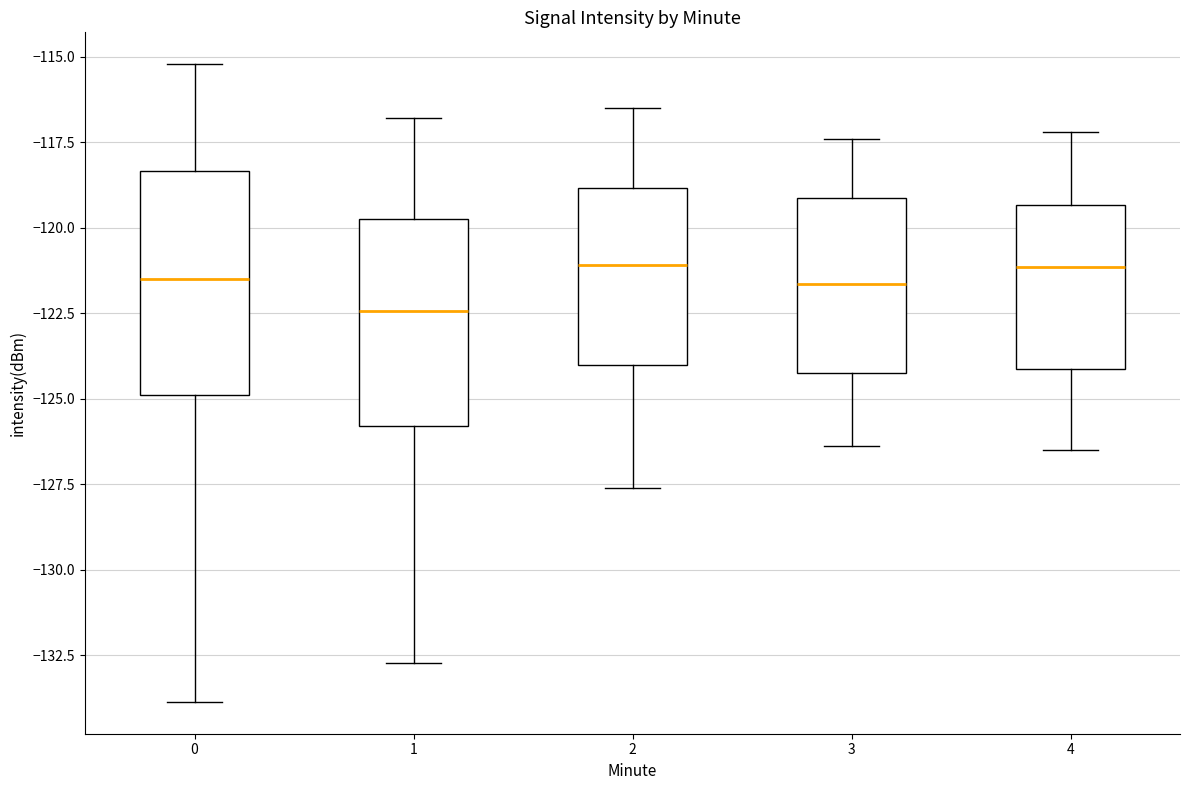

Reading left to right, transcribe this box plot: for each box, give where its median line is, the range the box spans, and where its two whiskers end, as read against the y-axis. The values are not printed on the chart, so give them approximately, as read against the axis.

0: median -121.5, box -125.0 to -118.5, whiskers -134.0 to -115.0
1: median -122.5, box -126.0 to -119.5, whiskers -132.5 to -117.0
2: median -121.0, box -124.0 to -119.0, whiskers -127.5 to -116.5
3: median -121.5, box -124.0 to -119.0, whiskers -126.5 to -117.5
4: median -121.0, box -124.0 to -119.5, whiskers -126.5 to -117.0